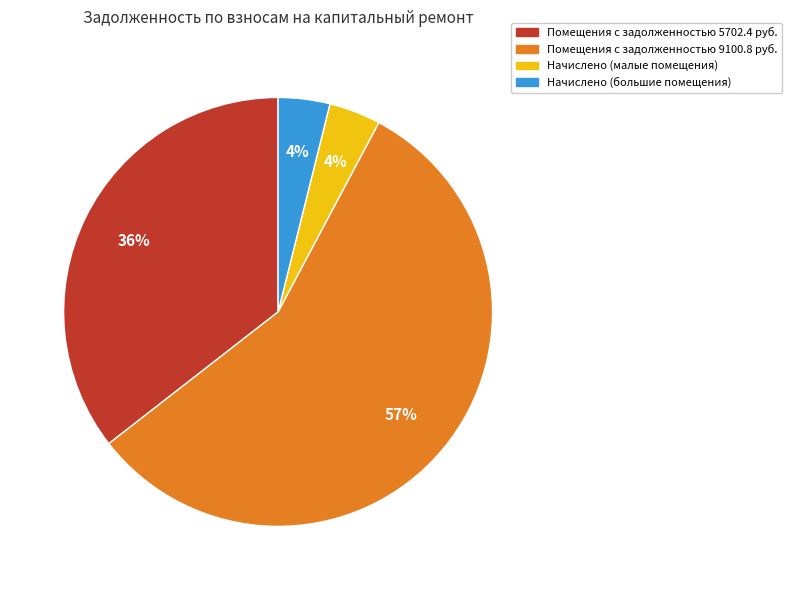

To the nearest percent, what is the average slice percentage?

25%